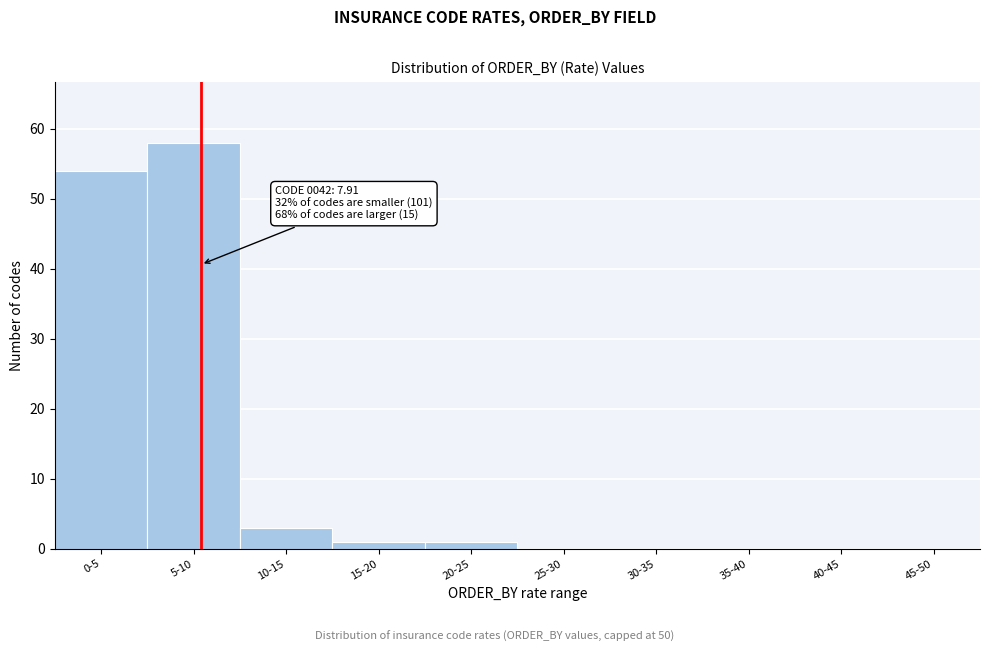

Reading left to right, what are all the values shown in this chart?

0-5=54	5-10=58	10-15=3	15-20=1	20-25=1	25-30=0	30-35=0	35-40=0	40-45=0	45-50=0